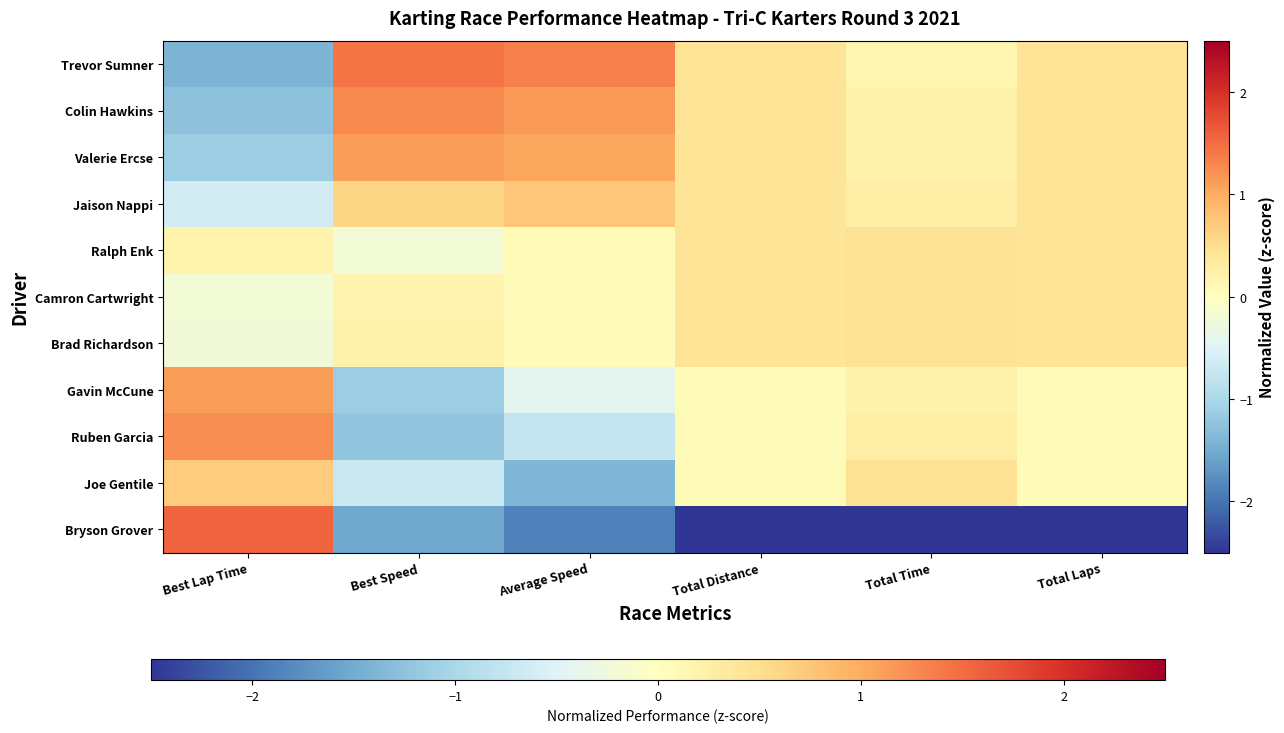

Reading left to right, extract all data points from this chart.

Trevor Sumner: Best Lap Time=-1.4	Best Speed=1.4	Average Speed=1.3	Total Distance=0.4	Total Time=0.2	Total Laps=0.4
Colin Hawkins: Best Lap Time=-1.3	Best Speed=1.3	Average Speed=1.1	Total Distance=0.4	Total Time=0.2	Total Laps=0.4
Valerie Ercse: Best Lap Time=-1.1	Best Speed=1.1	Average Speed=1.1	Total Distance=0.4	Total Time=0.2	Total Laps=0.4
Jaison Nappi: Best Lap Time=-0.6	Best Speed=0.6	Average Speed=0.7	Total Distance=0.4	Total Time=0.3	Total Laps=0.4
Ralph Enk: Best Lap Time=0.2	Best Speed=-0.2	Average Speed=0.1	Total Distance=0.4	Total Time=0.5	Total Laps=0.4
Camron Cartwright: Best Lap Time=-0.2	Best Speed=0.2	Average Speed=0.1	Total Distance=0.4	Total Time=0.5	Total Laps=0.4
Brad Richardson: Best Lap Time=-0.2	Best Speed=0.2	Average Speed=0.1	Total Distance=0.4	Total Time=0.5	Total Laps=0.4
Gavin McCune: Best Lap Time=1.1	Best Speed=-1.1	Average Speed=-0.4	Total Distance=0.1	Total Time=0.2	Total Laps=0.1
Ruben Garcia: Best Lap Time=1.2	Best Speed=-1.2	Average Speed=-0.8	Total Distance=0.1	Total Time=0.3	Total Laps=0.1
Joe Gentile: Best Lap Time=0.7	Best Speed=-0.7	Average Speed=-1.4	Total Distance=0.1	Total Time=0.4	Total Laps=0.1
Bryson Grover: Best Lap Time=1.6	Best Speed=-1.5	Average Speed=-1.9	Total Distance=-3.1	Total Time=-3.1	Total Laps=-3.1